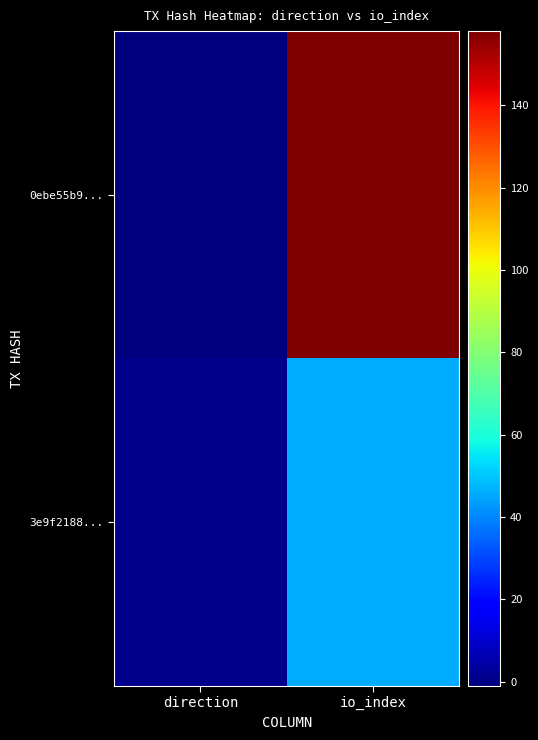

What is the difference between the highest and lowest values at direction?

2